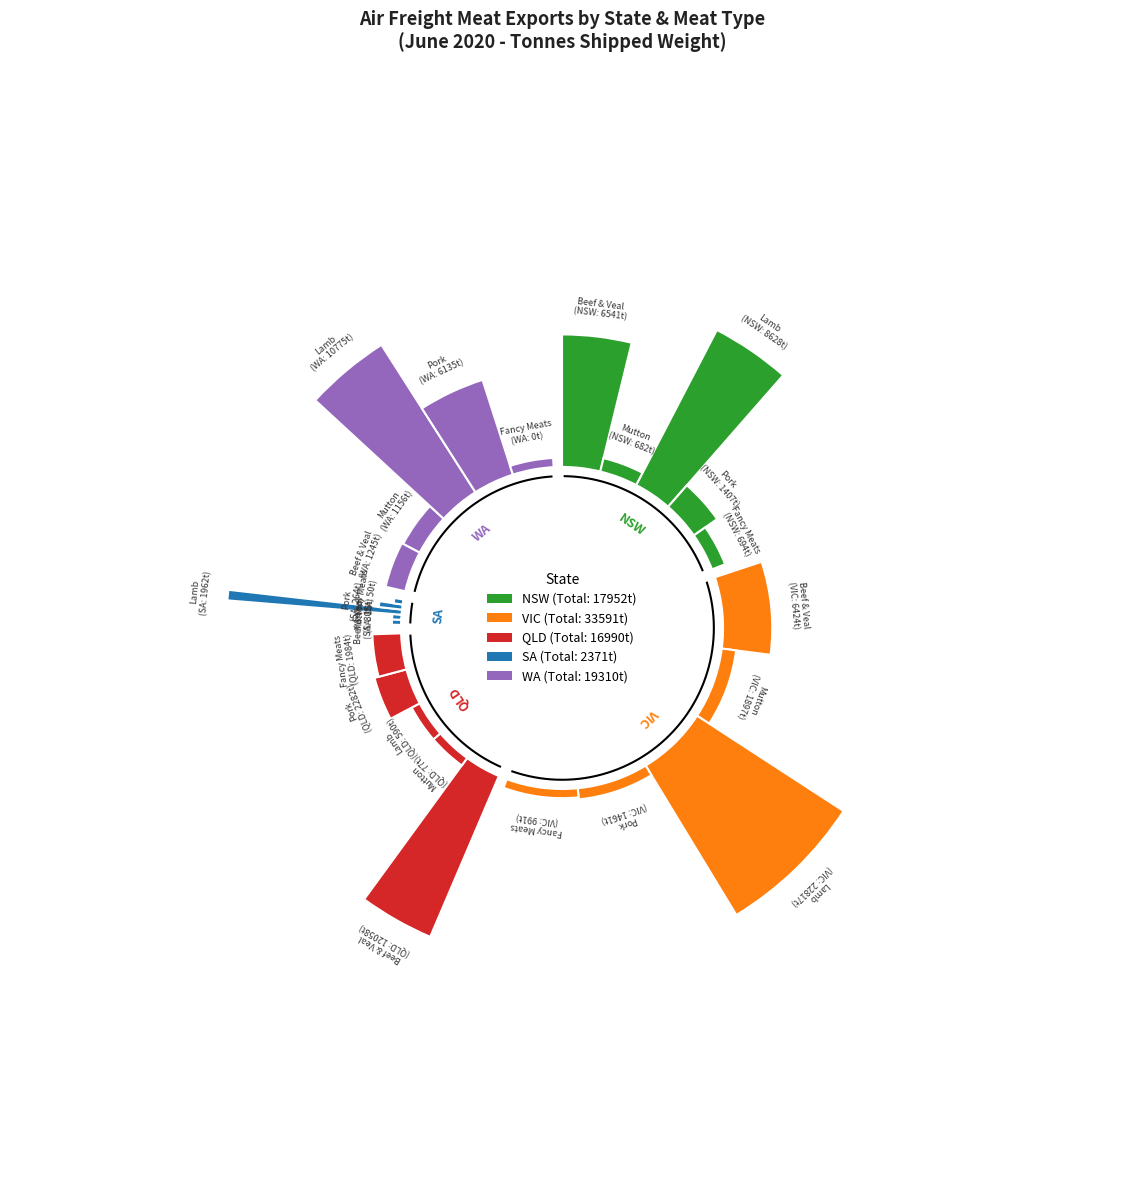

What percentage is the Lamb slice, to the nearest percent?

56%